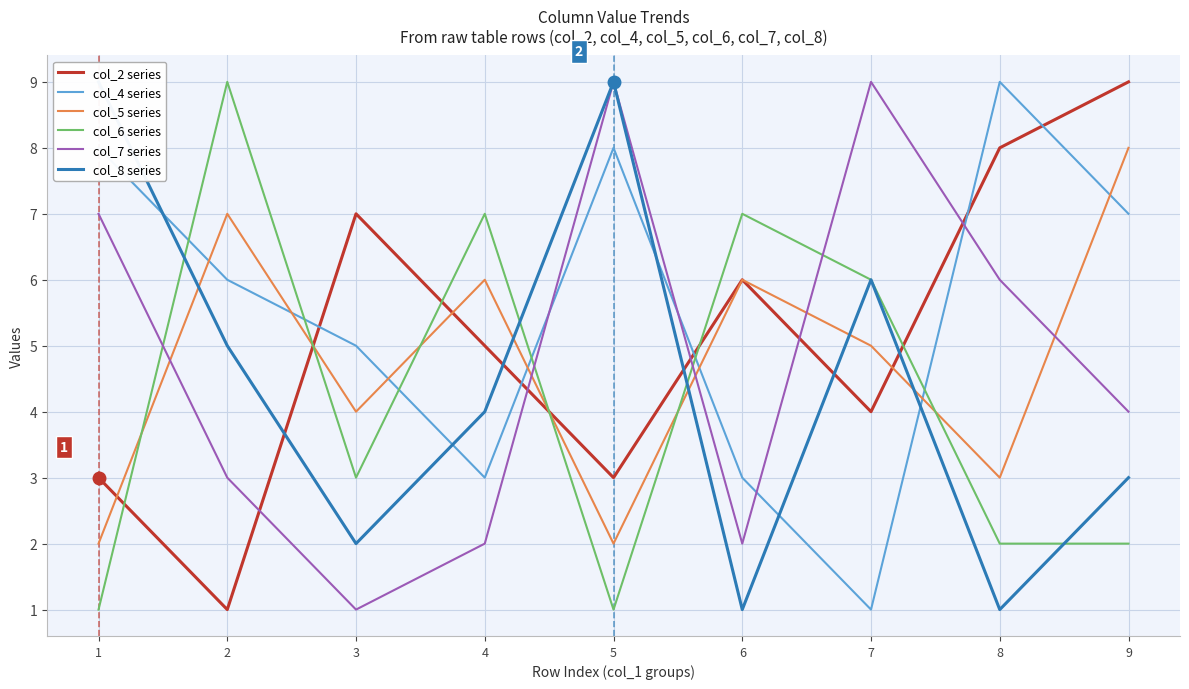

What is the lowest value of the col_6 series series?

1